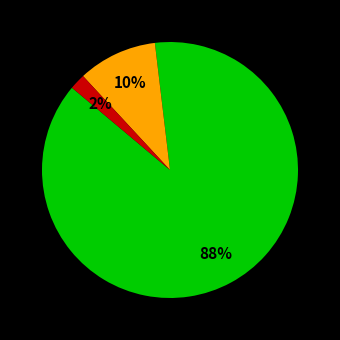

Does any single category account for the majority?

Yes